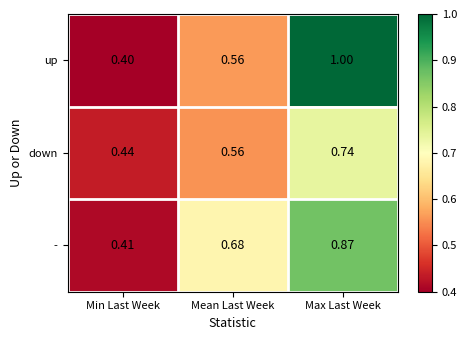

Is the value of down at Max Last Week greater than the value of up at Max Last Week?

No